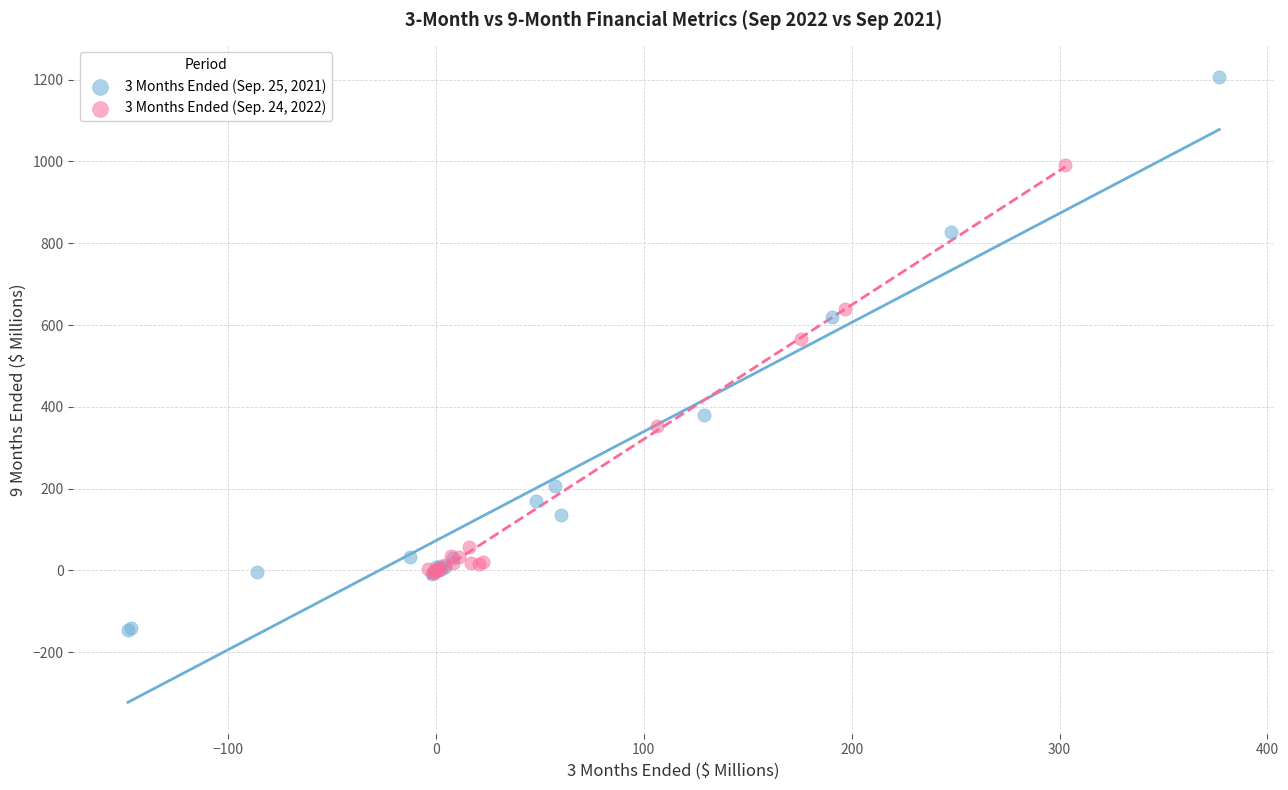

Which series contains the lowest Y value?

3 Months Ended (Sep. 25, 2021)